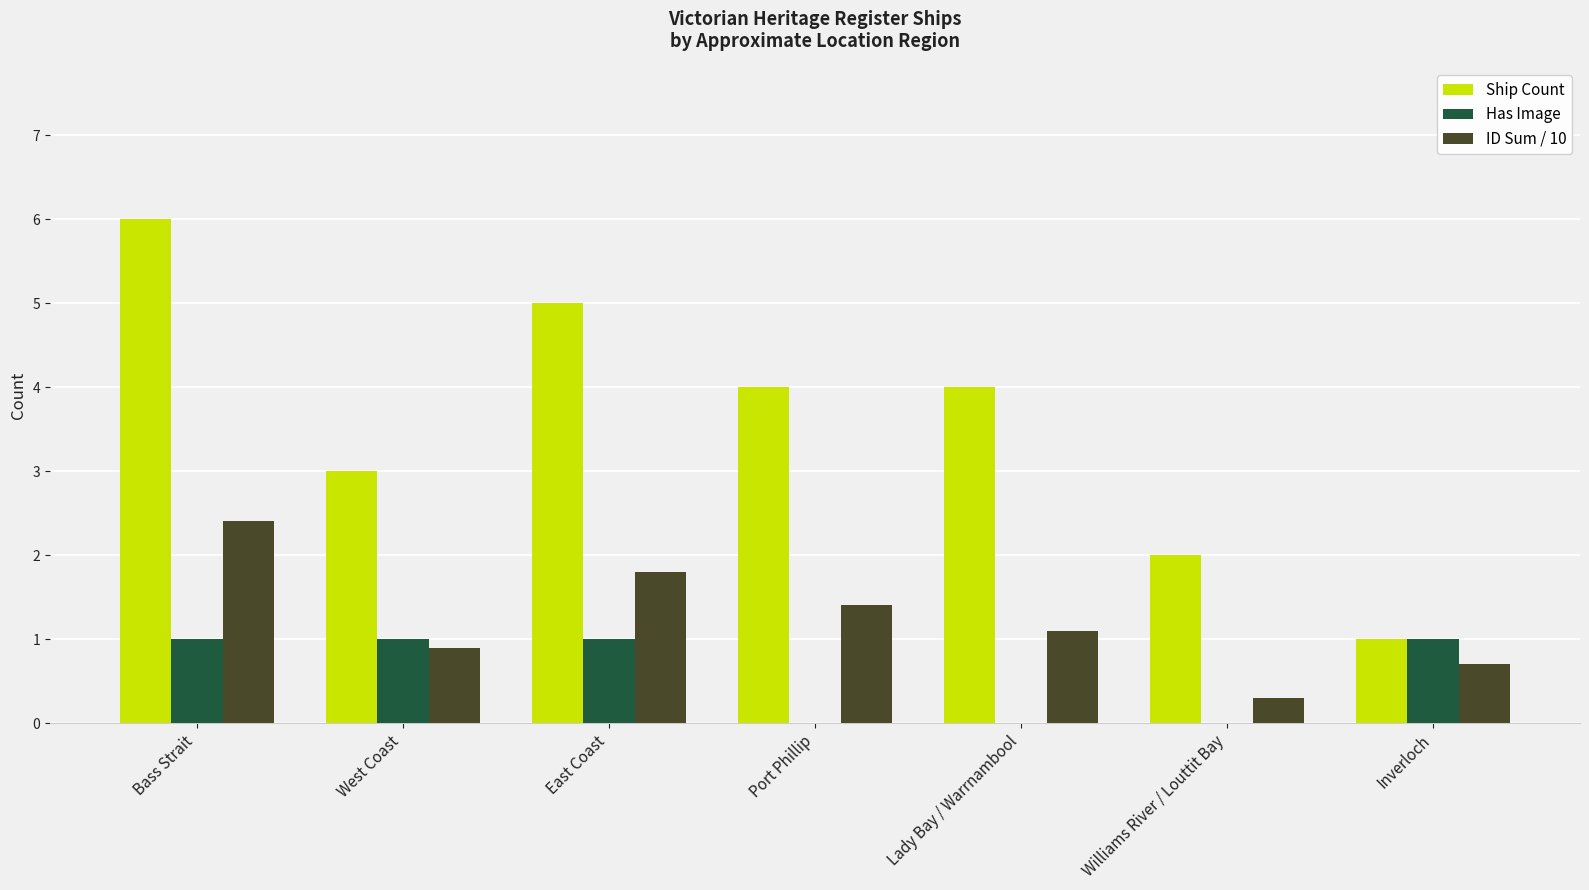

What is the total value across all series at West Coast?

4.9